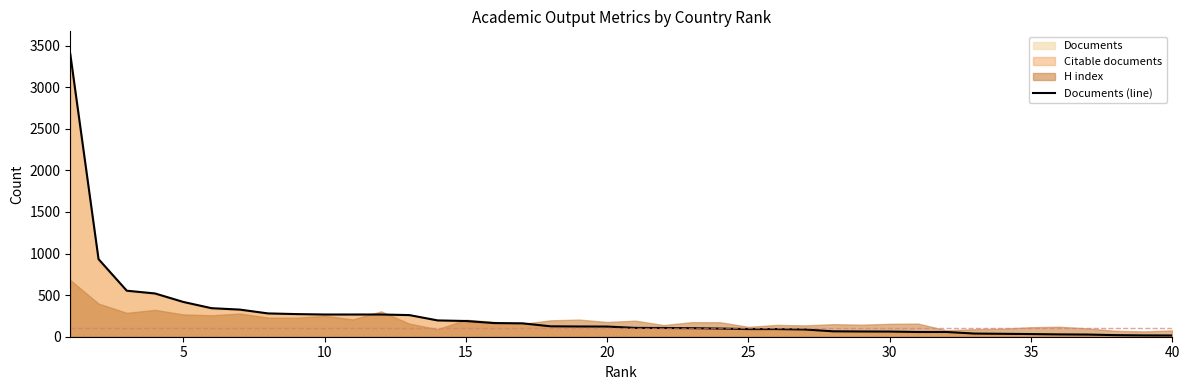

What is the maximum value for Documents (line)?

3399